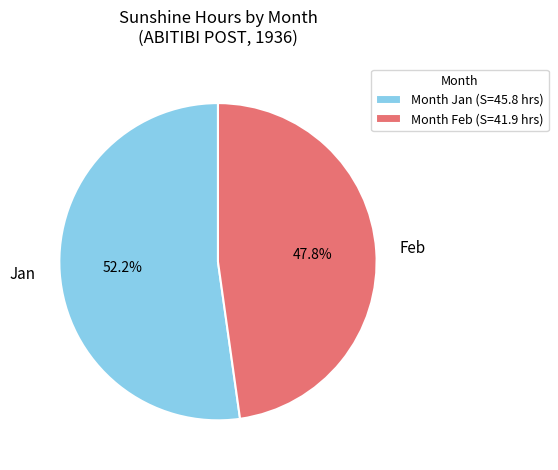

Does Jan account for over 50% of the chart?

Yes